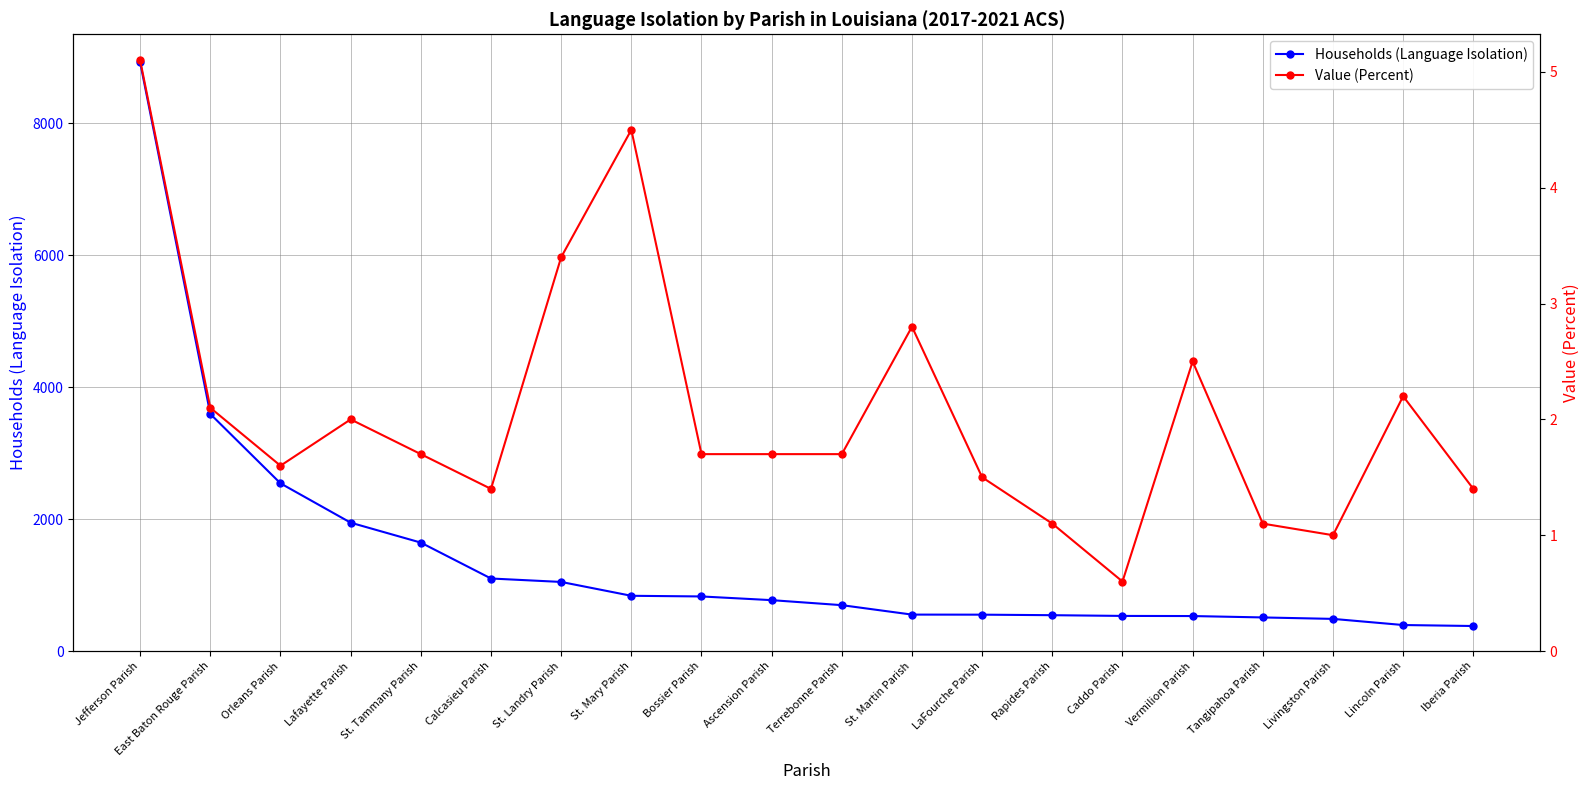

List the series in order of their overall mean, highest first.

Households (Language Isolation), Value (Percent)